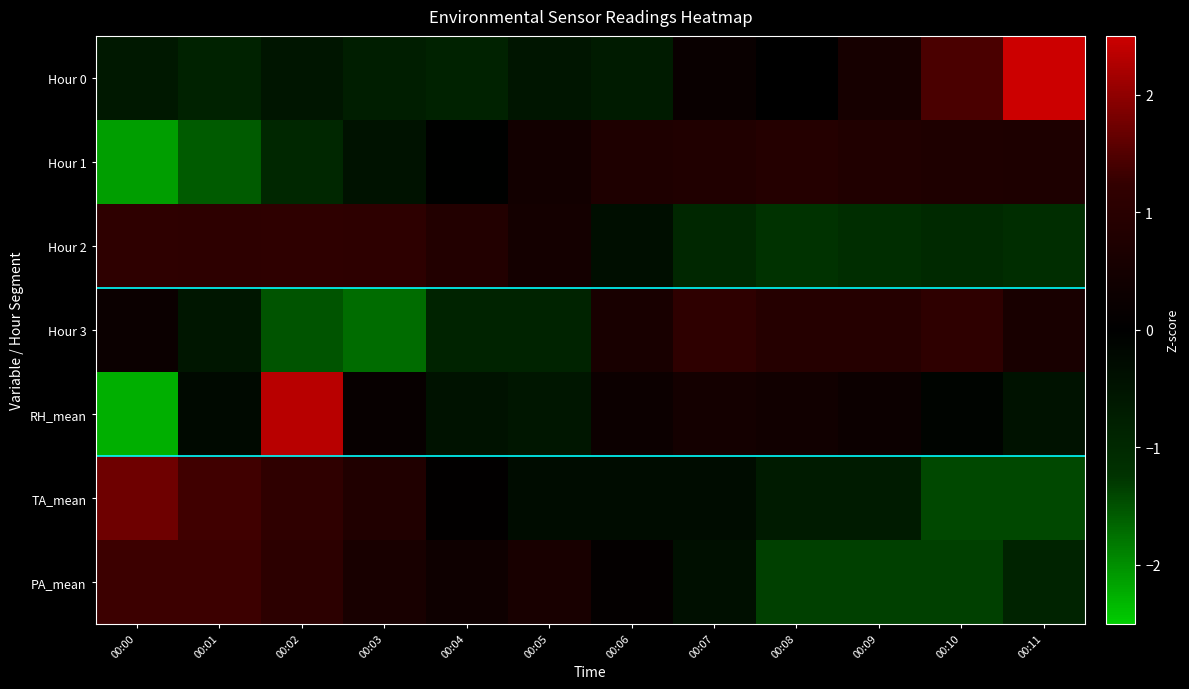

Which has a higher value, 00:00 or 00:09?

00:09